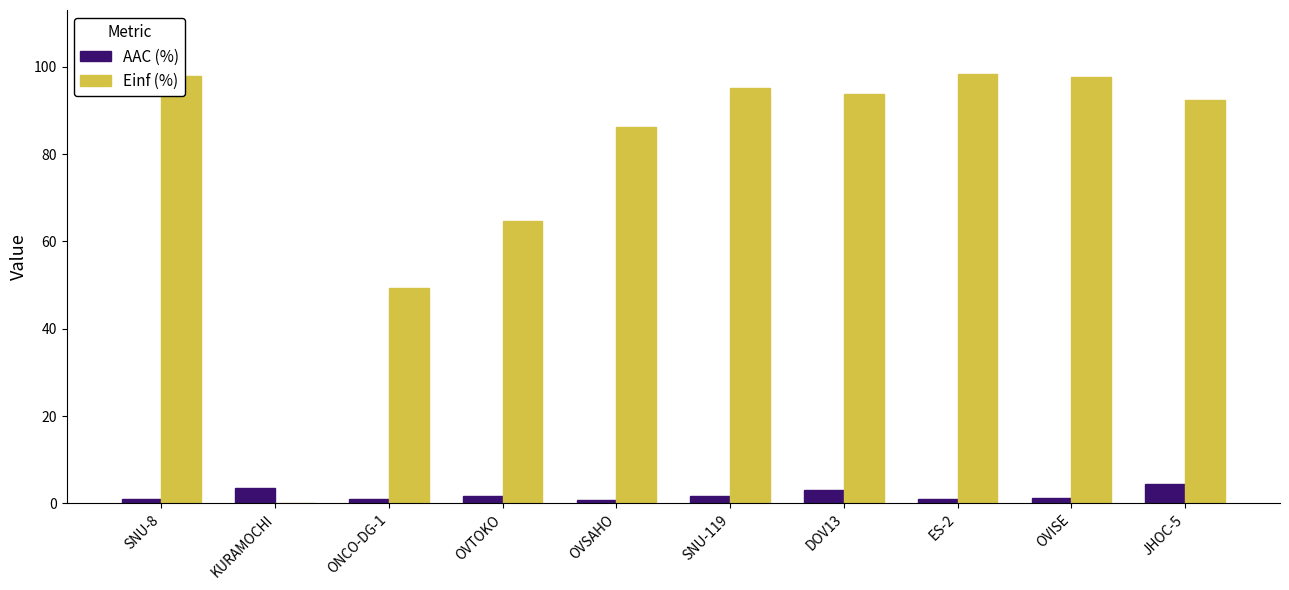

How many categories are shown in the chart?

10